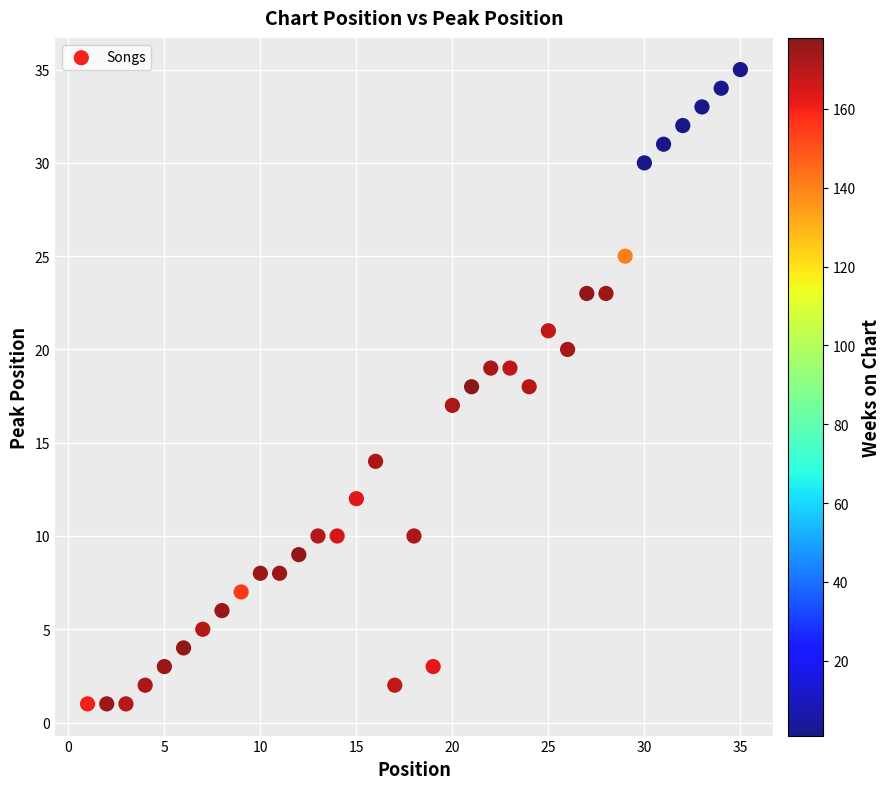

What is the range of X values (max minus min)?

34